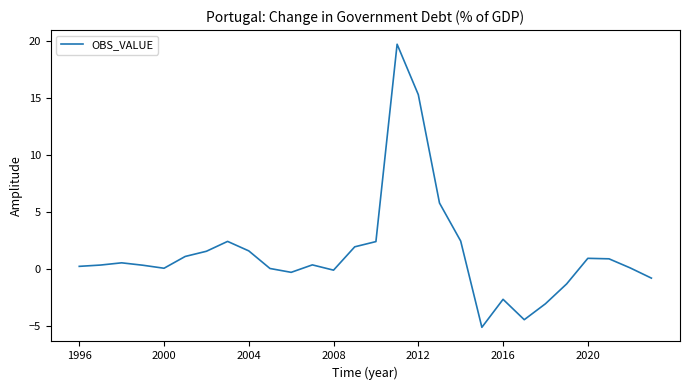

What is the maximum value shown in the chart?

19.7